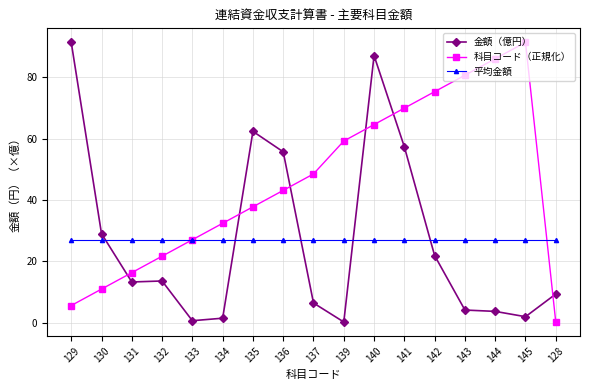

The value of 科目コード（正規化） at 132 is 13.5. True or false?

False